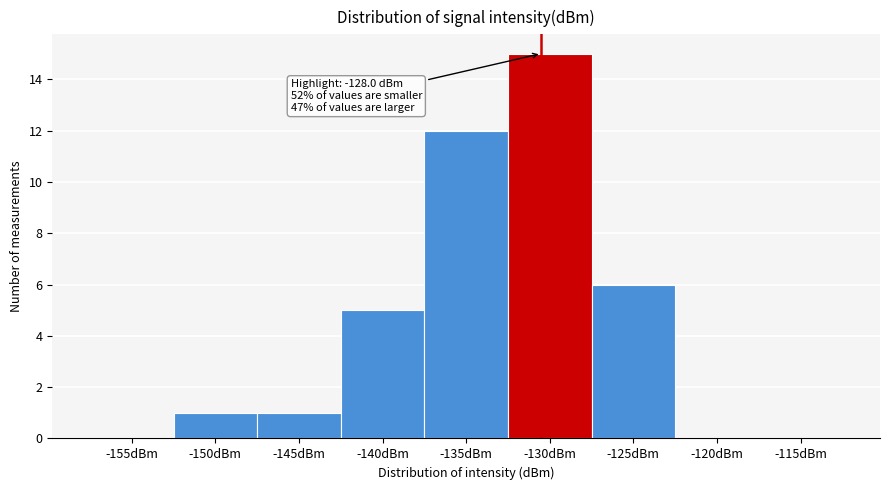

Reading left to right, what are all the values shown in this chart?

-155dBm=0	-150dBm=1	-145dBm=1	-140dBm=5	-135dBm=12	-130dBm=15	-125dBm=6	-120dBm=0	-115dBm=0